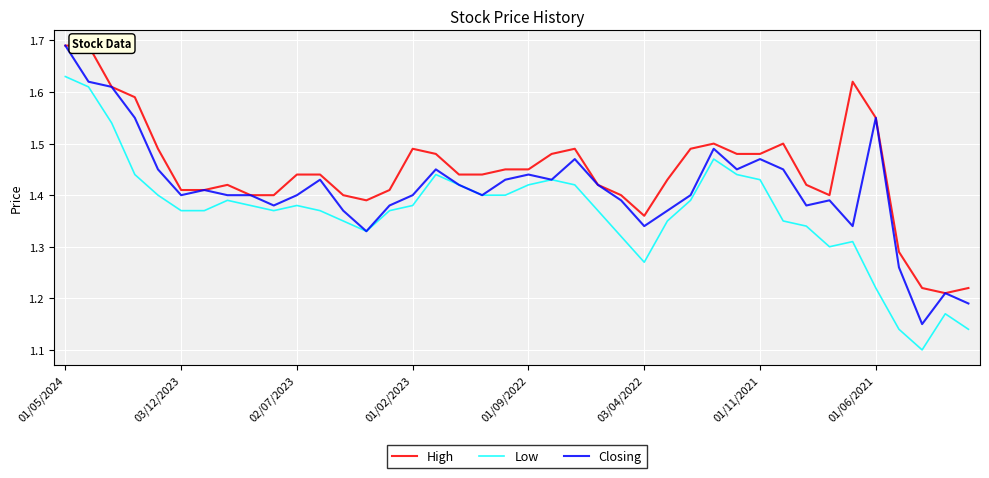

True or false: Low and Closing intersect in this chart.

False